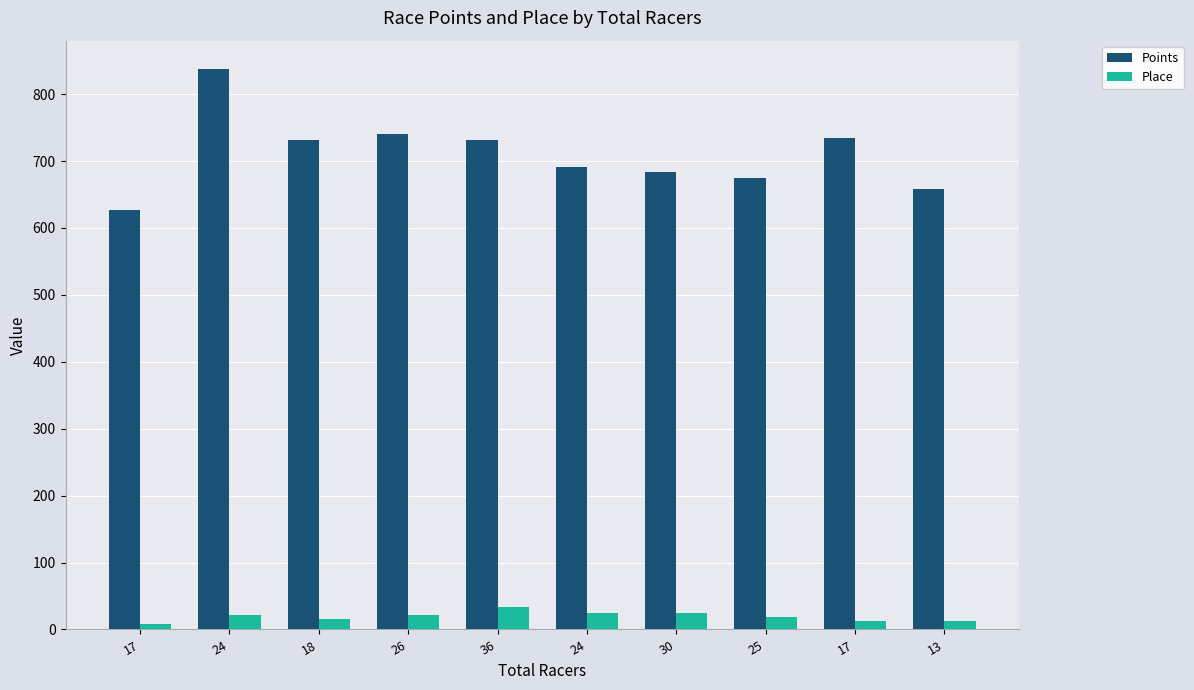

Count the number of categories in the chart.

10